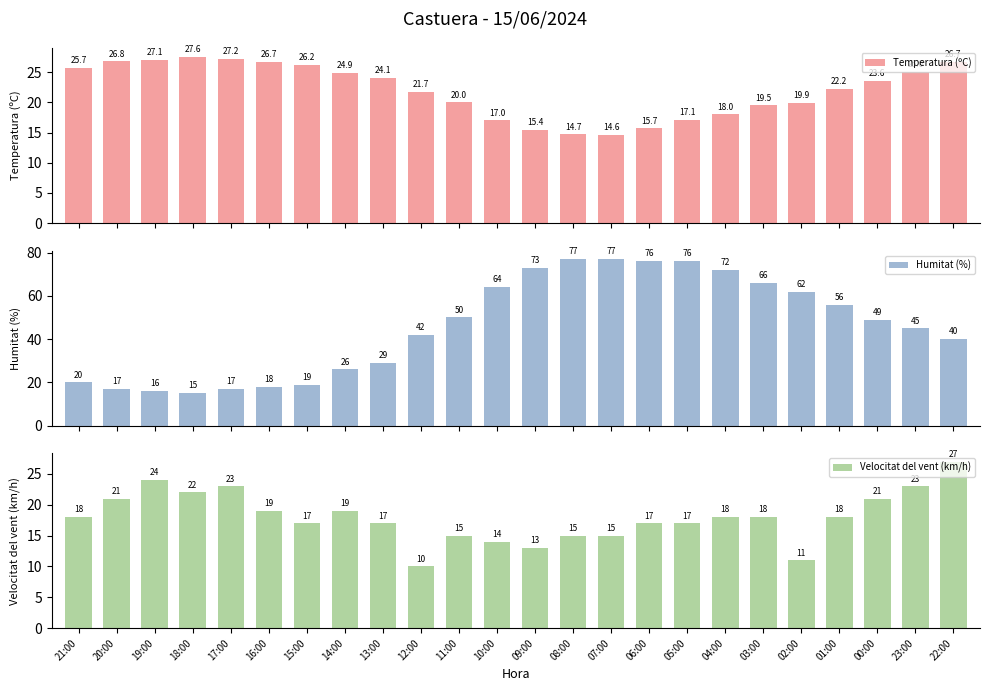

The Velocitat del vent (km/h) series shows 34.7 at 17:00. True or false?

False